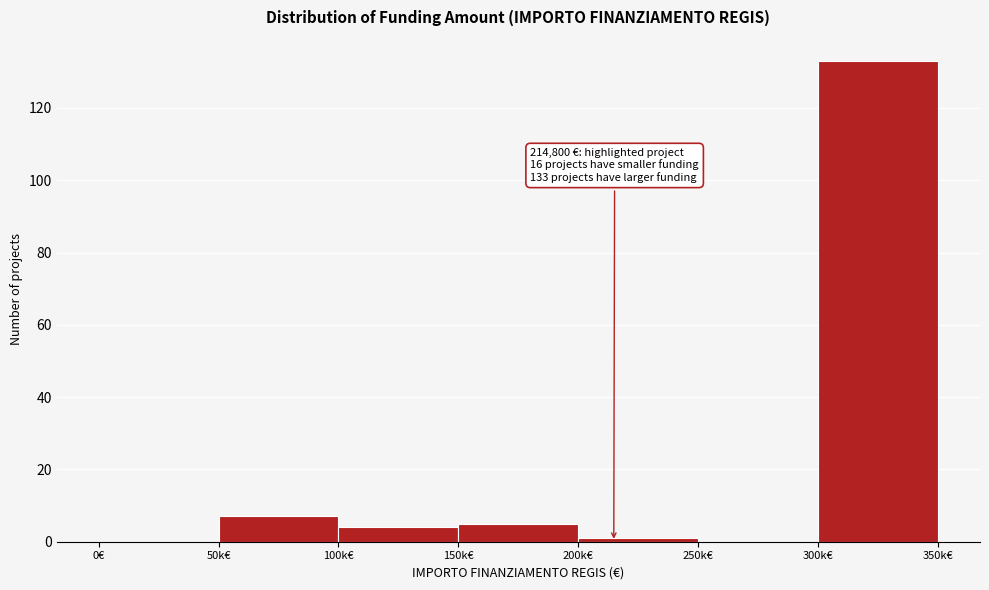

Reading left to right, what are all the values shown in this chart?

0€=0	50k€=7	100k€=4	150k€=5	200k€=1	250k€=0	300k€=133